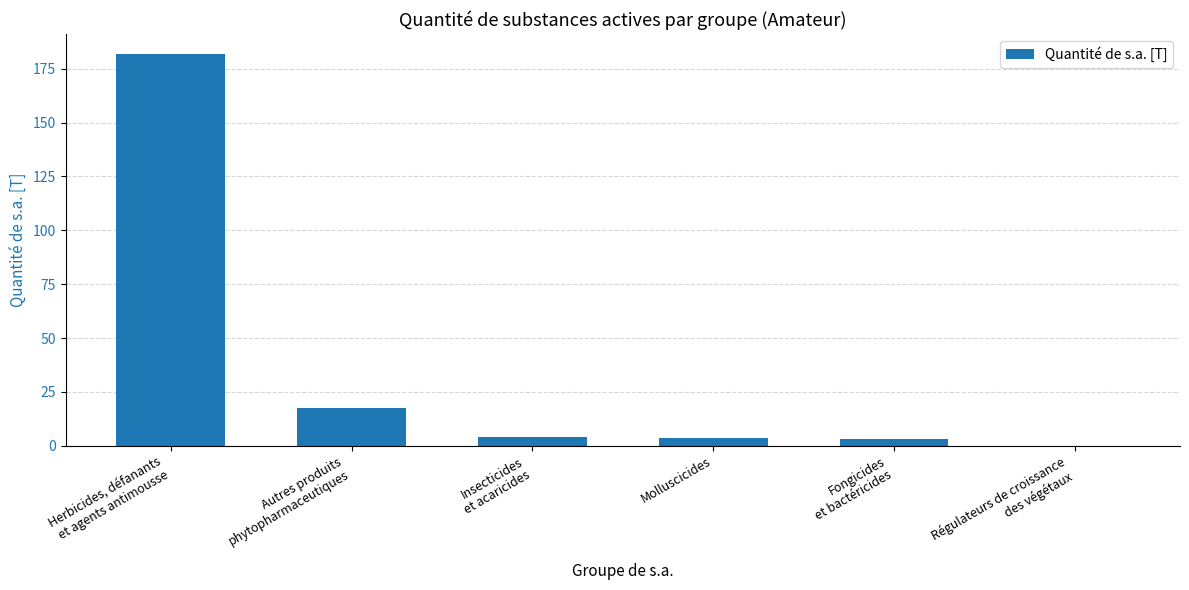

What is the greatest value displayed?

182.0